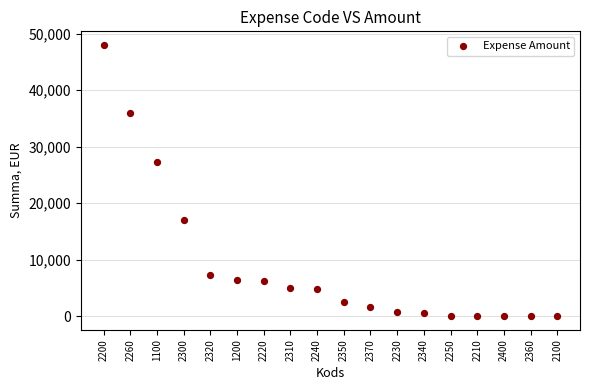

What is the range of Y values (max minus min)?

47995.0